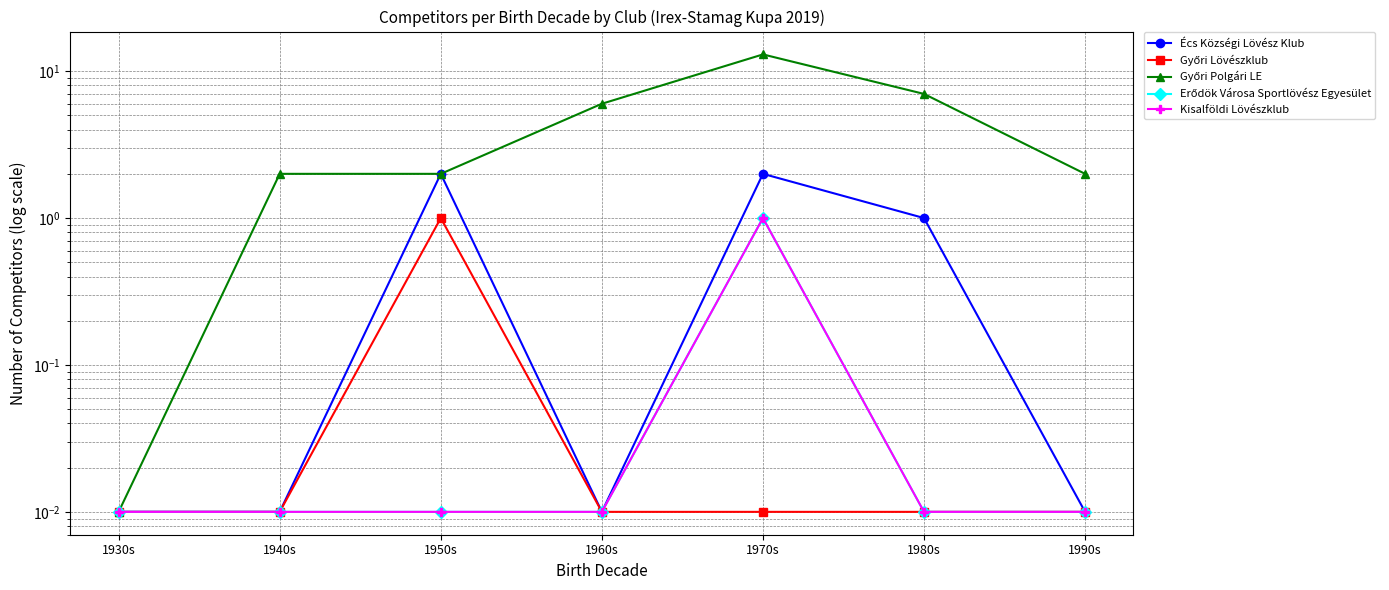

Which has a higher value, 1970s or 1950s?

1970s